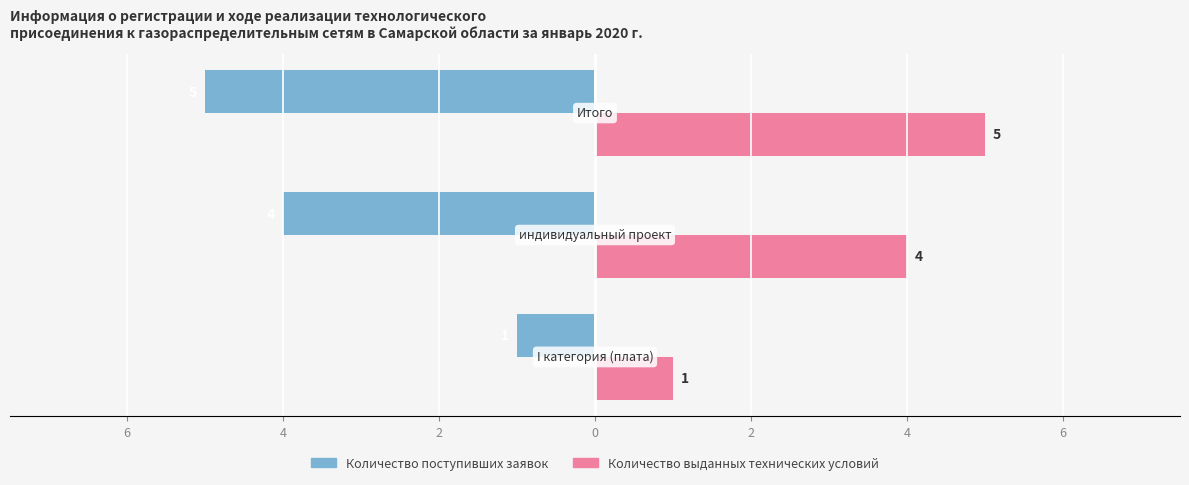

List the series in order of their overall mean, lowest first.

Количество поступивших заявок, Количество выданных технических условий